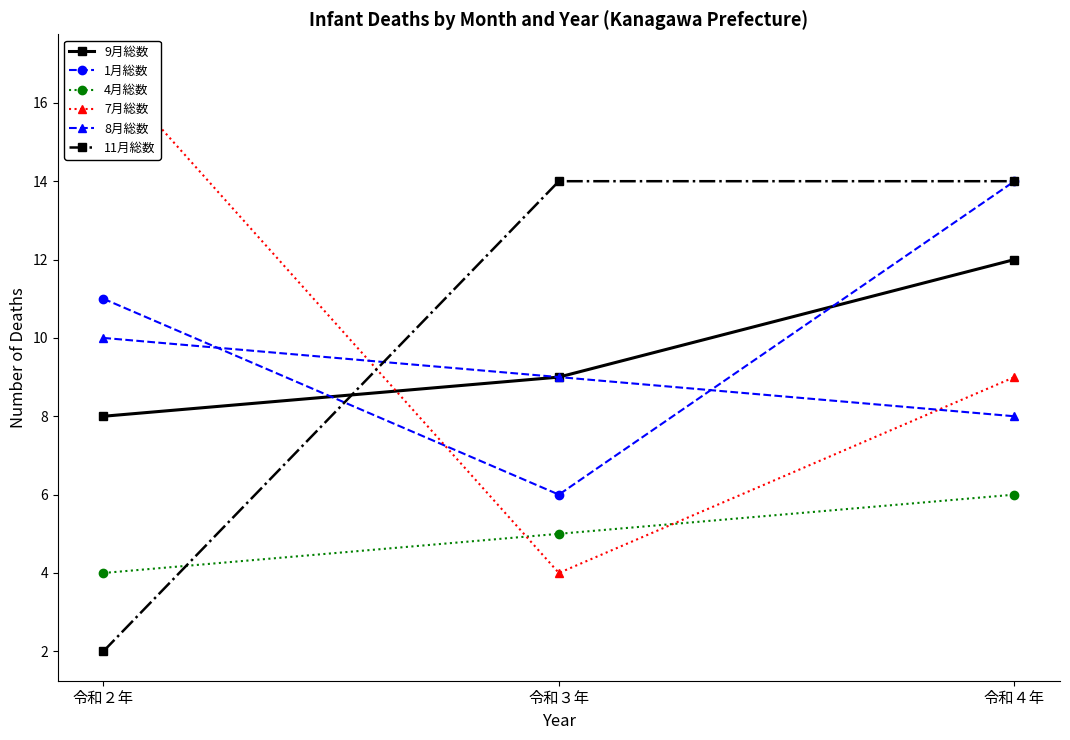

The 7月総数 series shows 6 at 令和３年. True or false?

False